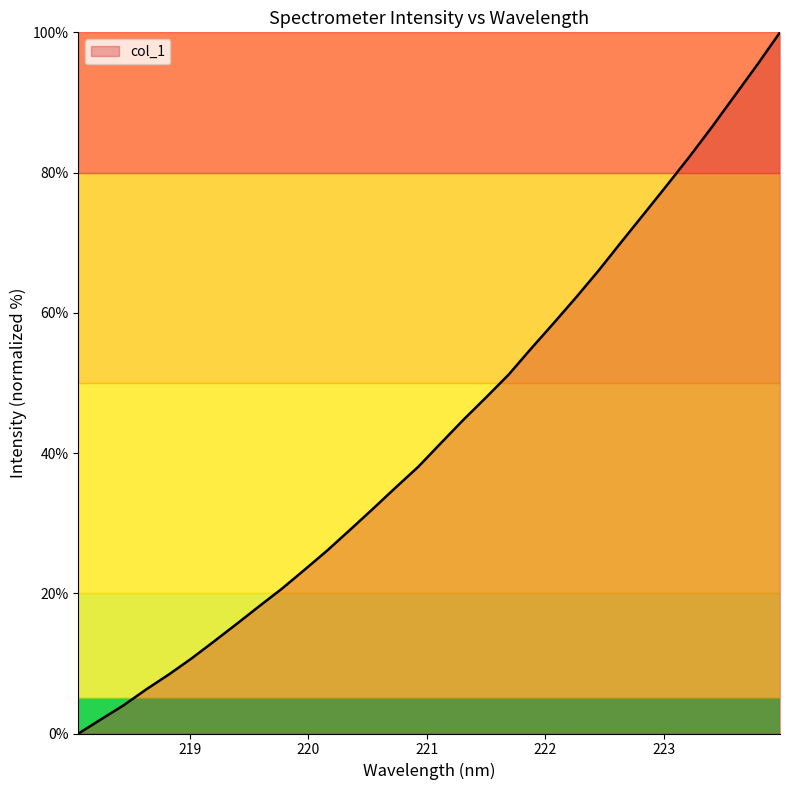

What is the greatest value displayed?

100.0